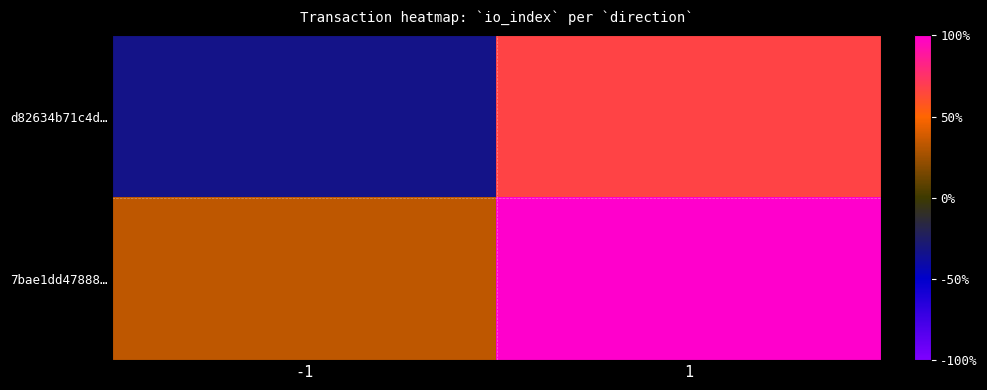

Which series has the widest spread of values?

d82634b71c4d…